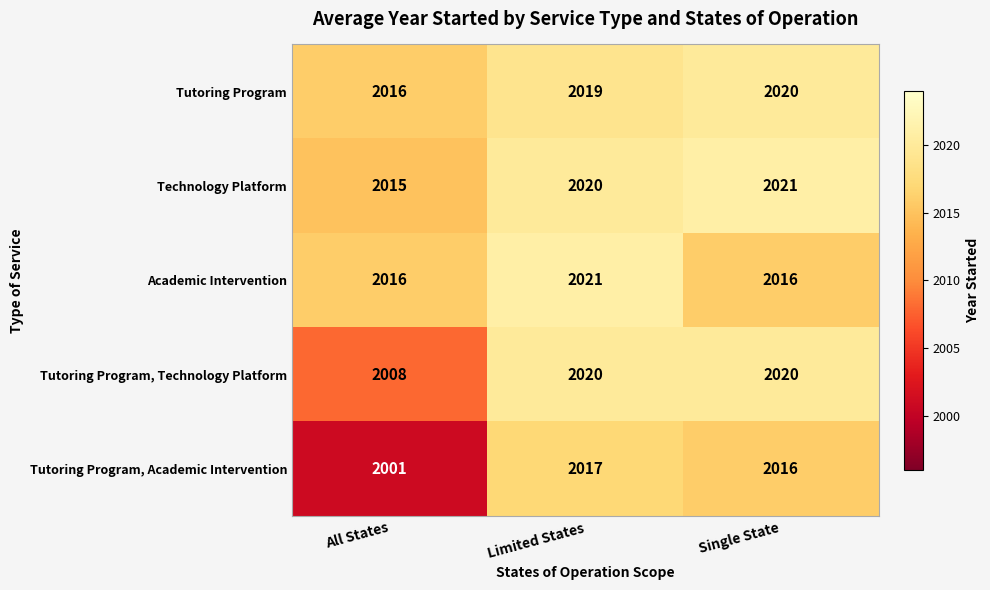

Reading left to right, transcribe all the data shown in this chart.

Tutoring Program: 2016	2019	2020
Technology Platform: 2015	2020	2021
Academic Intervention: 2016	2021	2016
Tutoring Program, Technology Platform: 2008	2020	2020
Tutoring Program, Academic Intervention: 2001	2017	2016